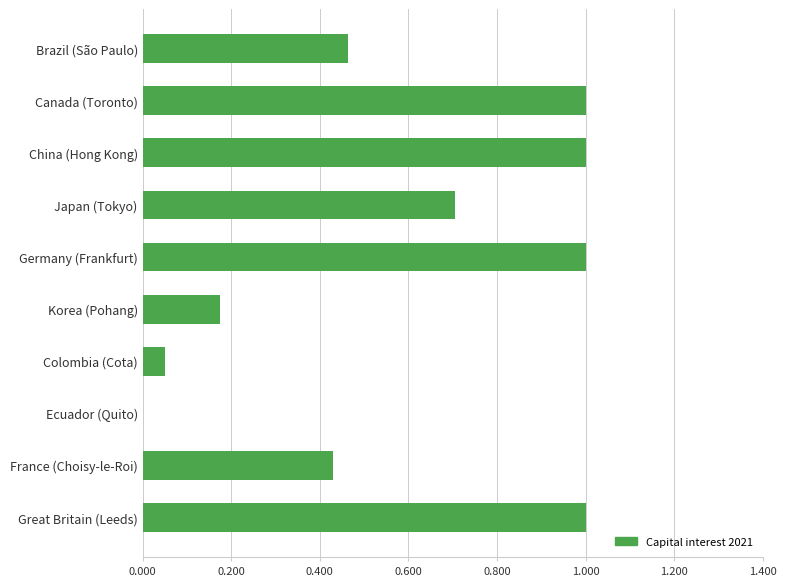

Count the number of categories in the chart.

10